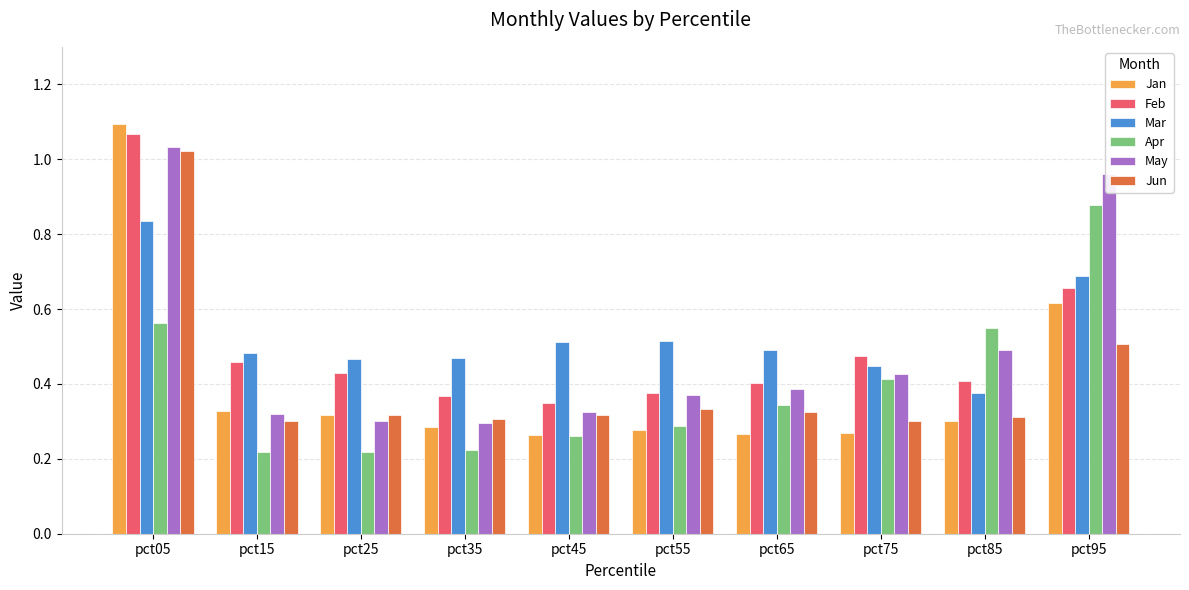

Is the value of Feb at pct75 greater than the value of Jun at pct75?

Yes